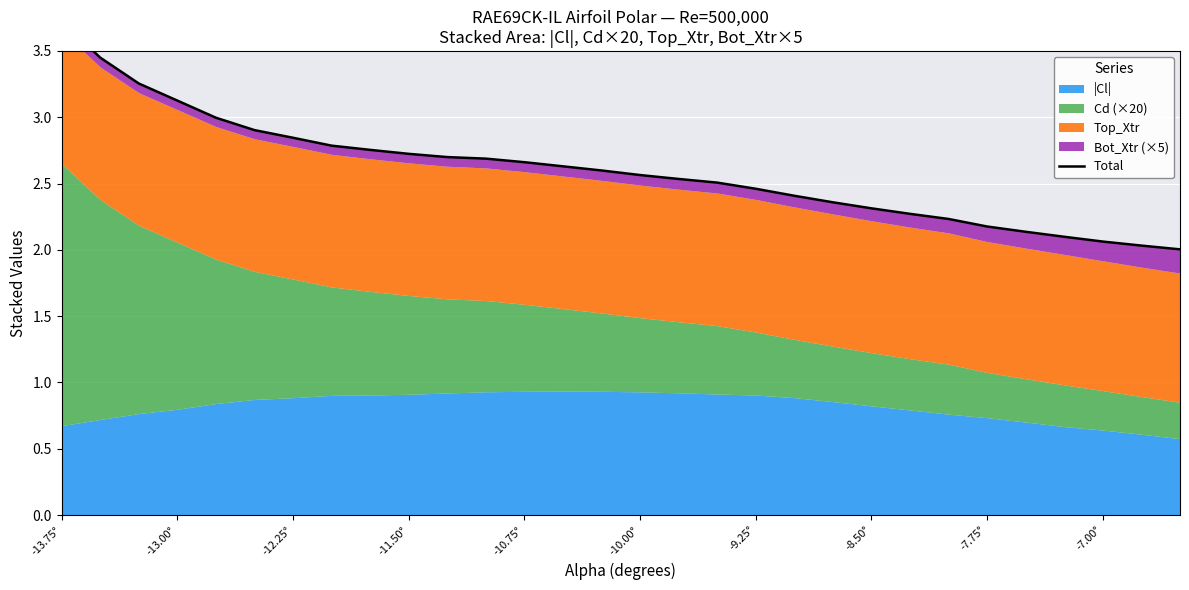

Reading right to left, list all the values displayed in this chart.

2.0	2.0	2.1	2.1	2.1	2.2	2.2	2.3	2.3	2.4	2.4	2.5	2.5	2.5	2.6	2.6	2.6	2.7	2.7	2.7	2.7	2.8	2.8	2.8	2.9	3.0	3.1	3.3	3.4	3.7